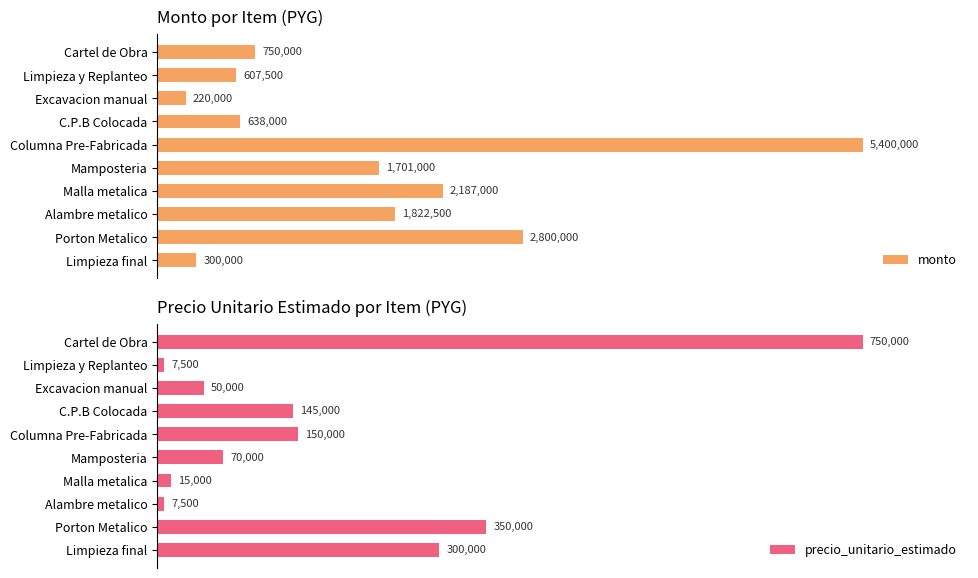

How many values in the precio_unitario_estimado series are below 145000?

5